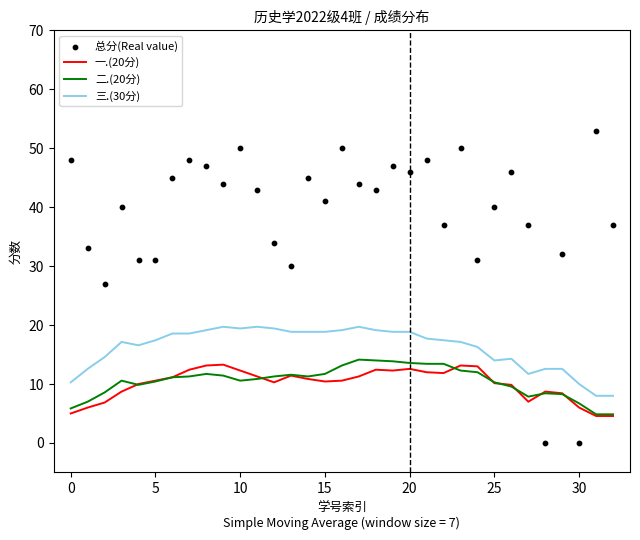

Which series reaches the minimum Y coordinate?

总分(Real value)